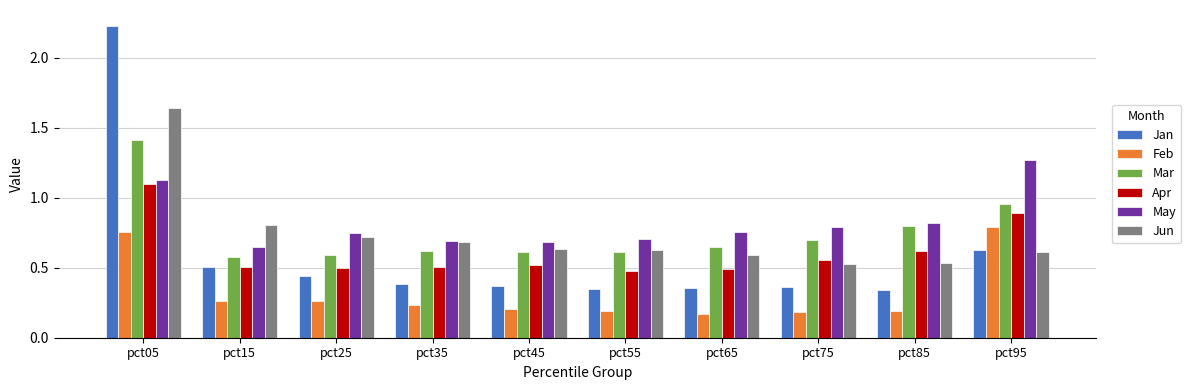

How many groups of bars are there?

10